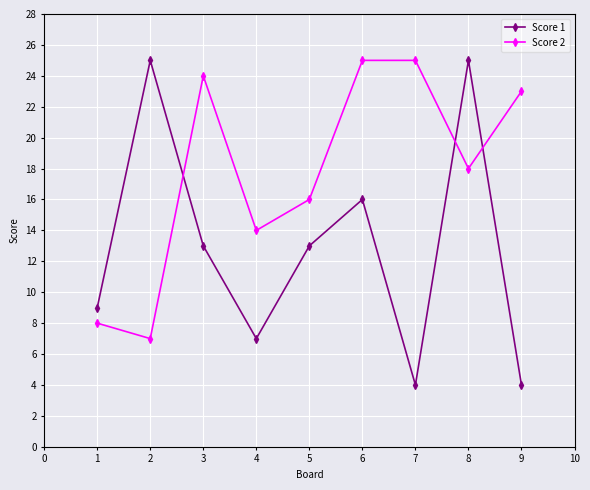

Which series has the widest spread of values?

Score 1